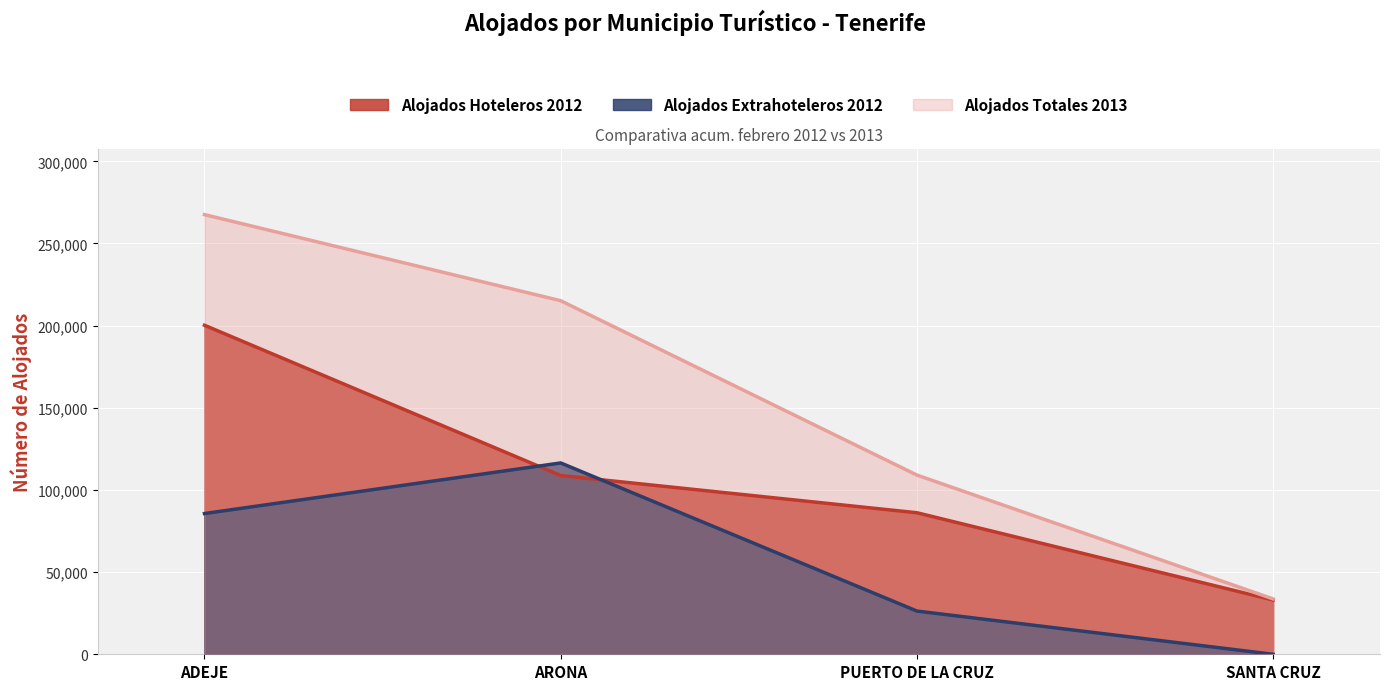

At which category is the sum across all series the highest?

ADEJE